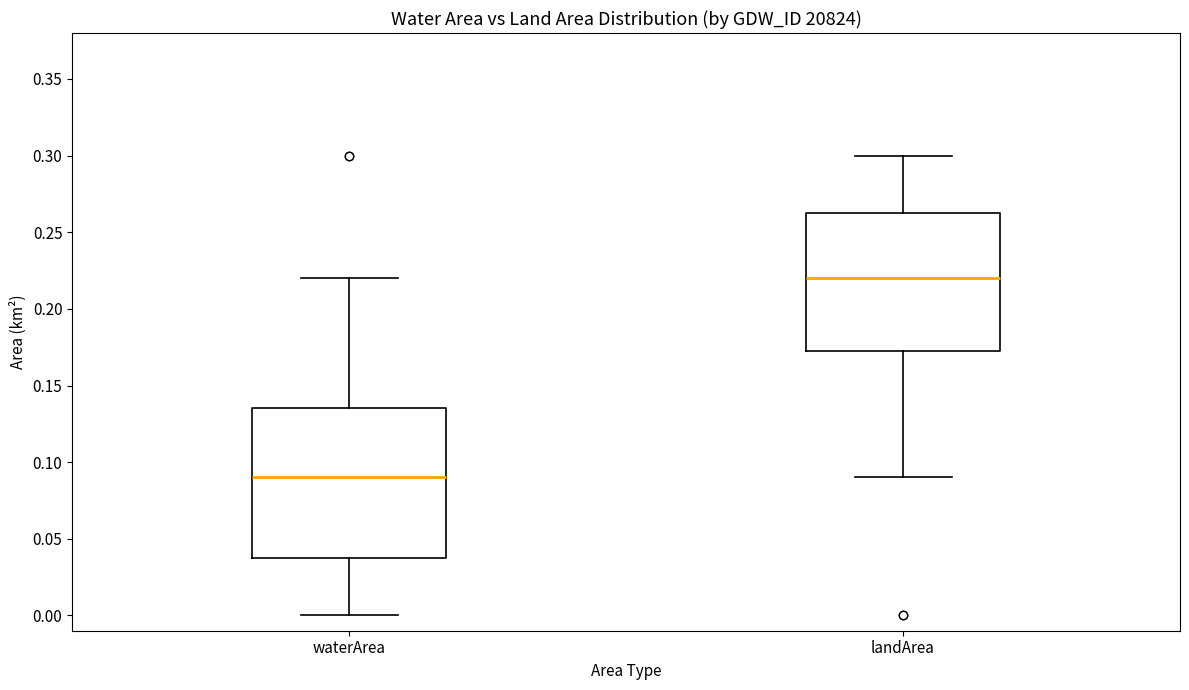

Reading left to right, read every box against the y-axis: the position of its median line, the range the box covers, and the ends of its whiskers. The values are not printed on the chart, so give them approximately, as read against the axis.

waterArea: median 0.090, box 0.040 to 0.135, whiskers 0.000 to 0.220
landArea: median 0.220, box 0.175 to 0.265, whiskers 0.090 to 0.300